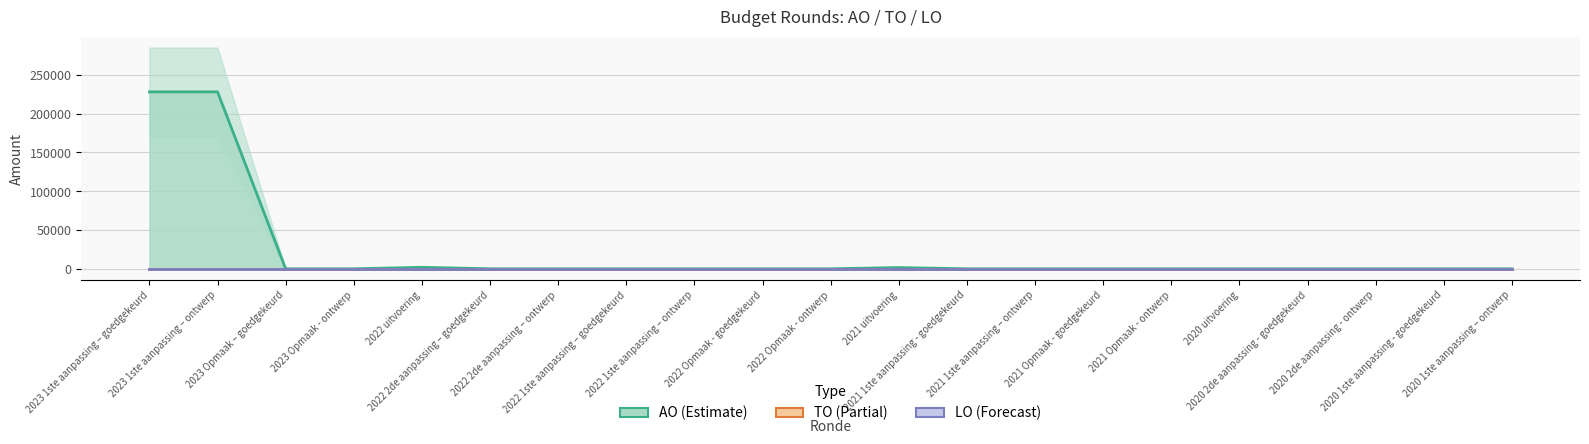

Which series has the largest range (max minus min)?

AO